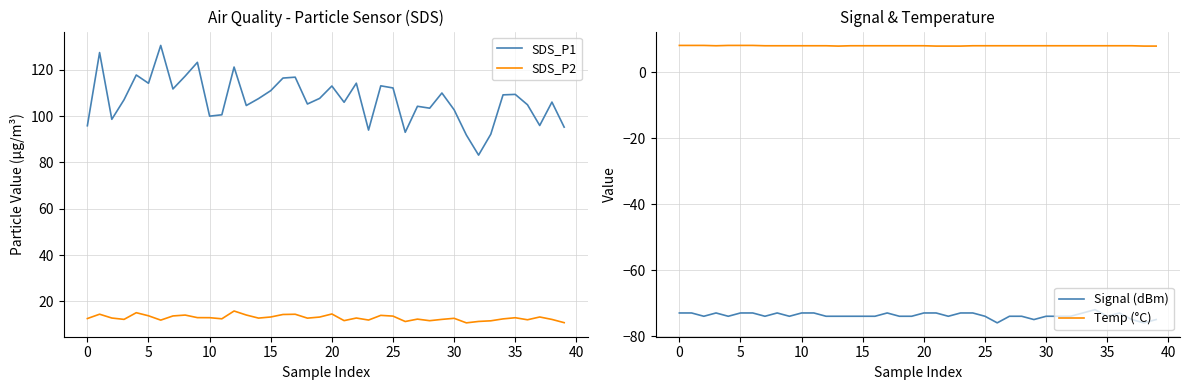

Reading left to right, what are all the values shown in this chart?

SDS_P1: 95.8	127.4	98.6	107.0	117.7	114.2	130.5	111.7	117.2	123.2	100.0	100.5	121.2	104.5	107.5	111.0	116.4	116.8	105.2	107.6	113.0	106.0	114.2	94.0	113.0	112.1	93.0	104.2	103.4	110.0	102.7	91.8	83.2	92.2	109.2	109.3	104.9	95.9	106.0	95.2
SDS_P2: 12.6	14.5	12.8	12.3	15.2	13.8	11.9	13.8	14.1	13.0	13.0	12.5	15.9	14.2	12.8	13.3	14.4	14.5	12.8	13.3	14.6	11.7	12.8	12.0	14.0	13.7	11.3	12.4	11.7	12.3	12.7	10.8	11.4	11.7	12.5	13.0	12.1	13.3	12.2	10.8
Signal (dBm): -73.0	-73.0	-74.0	-73.0	-74.0	-73.0	-73.0	-74.0	-73.0	-74.0	-73.0	-73.0	-74.0	-74.0	-74.0	-74.0	-74.0	-73.0	-74.0	-74.0	-73.0	-73.0	-74.0	-73.0	-73.0	-74.0	-76.0	-74.0	-74.0	-75.0	-74.0	-74.0	-74.0	-73.0	-72.0	-74.0	-73.0	-75.0	-76.0	-75.0
Temp (°C): 8.2	8.2	8.2	8.1	8.2	8.2	8.2	8.1	8.1	8.1	8.1	8.1	8.1	8.0	8.1	8.1	8.1	8.1	8.1	8.1	8.1	8.0	8.0	8.0	8.1	8.1	8.1	8.1	8.1	8.1	8.1	8.1	8.1	8.1	8.1	8.1	8.1	8.1	8.0	8.0